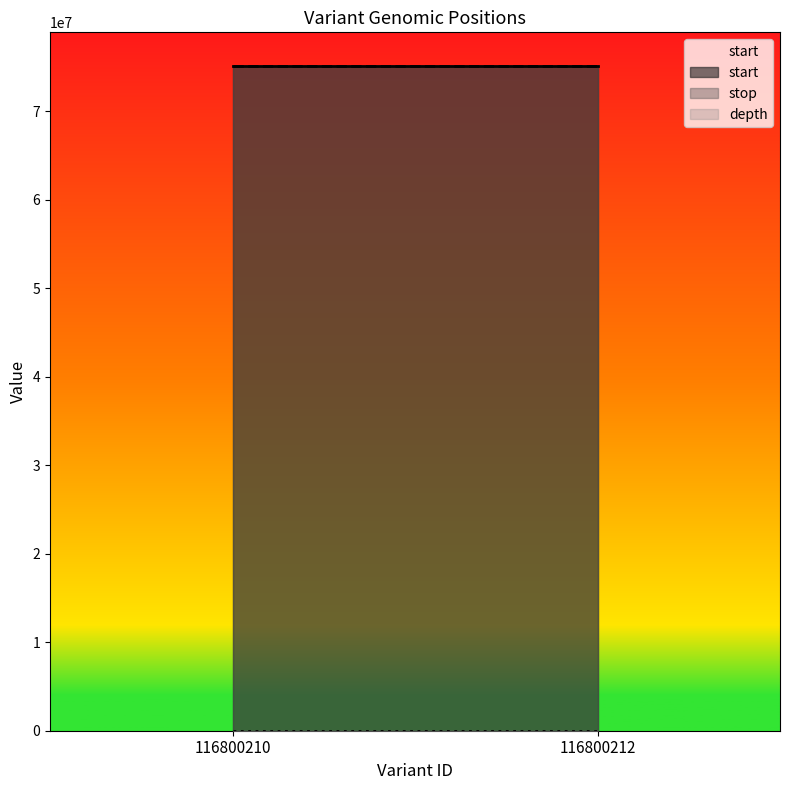

The stop series shows 75155868 at 116800210. True or false?

True